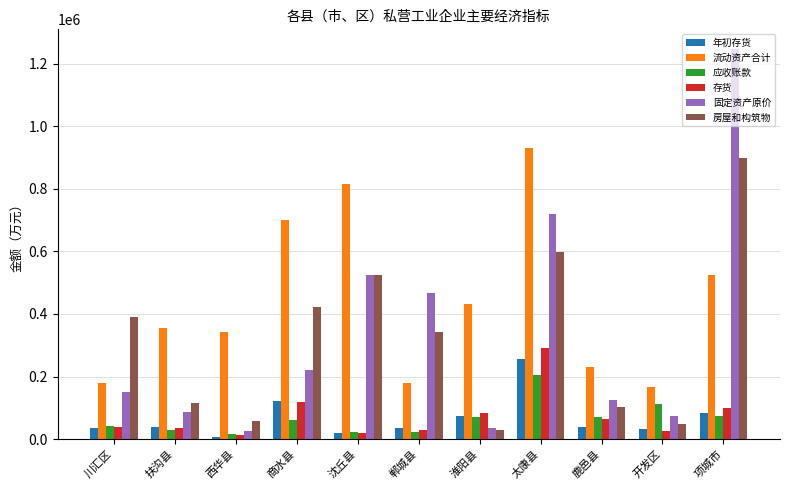

The 固定资产原价 series shows 467116 at 郸城县. True or false?

True